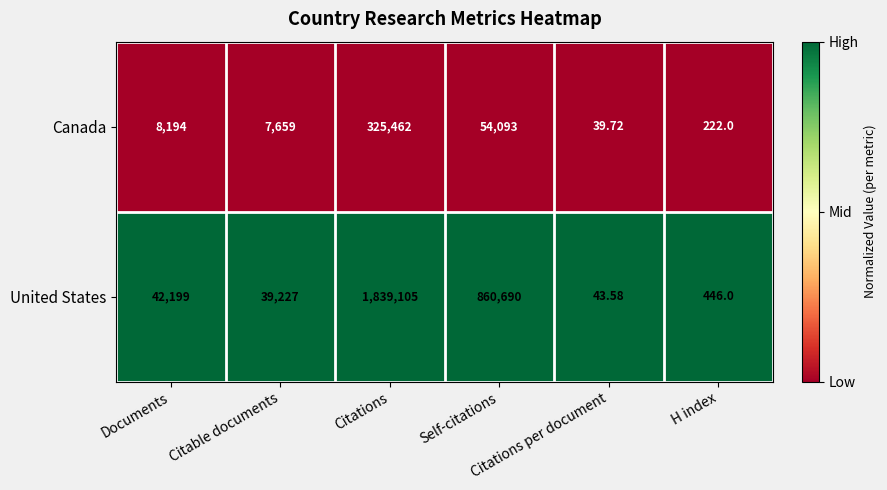

List the series in order of their overall mean, highest first.

United States, Canada